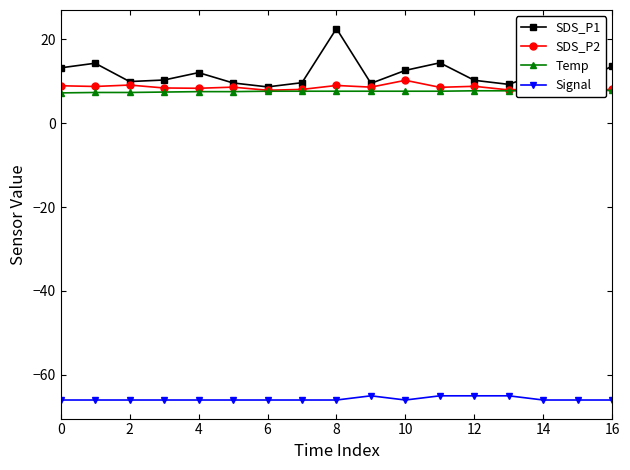

At which label does SDS_P1 reach its peak?

8